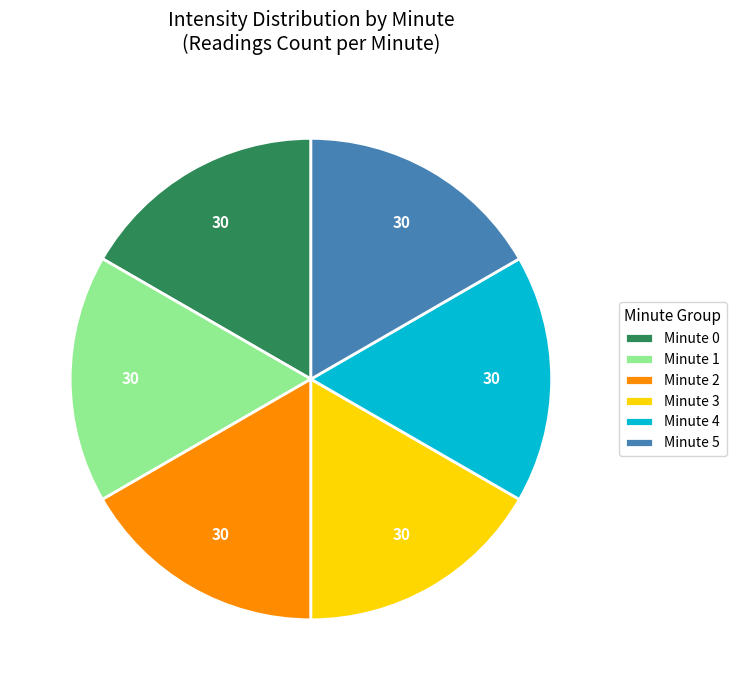

Does Minute 5 represent more than half of the total?

No